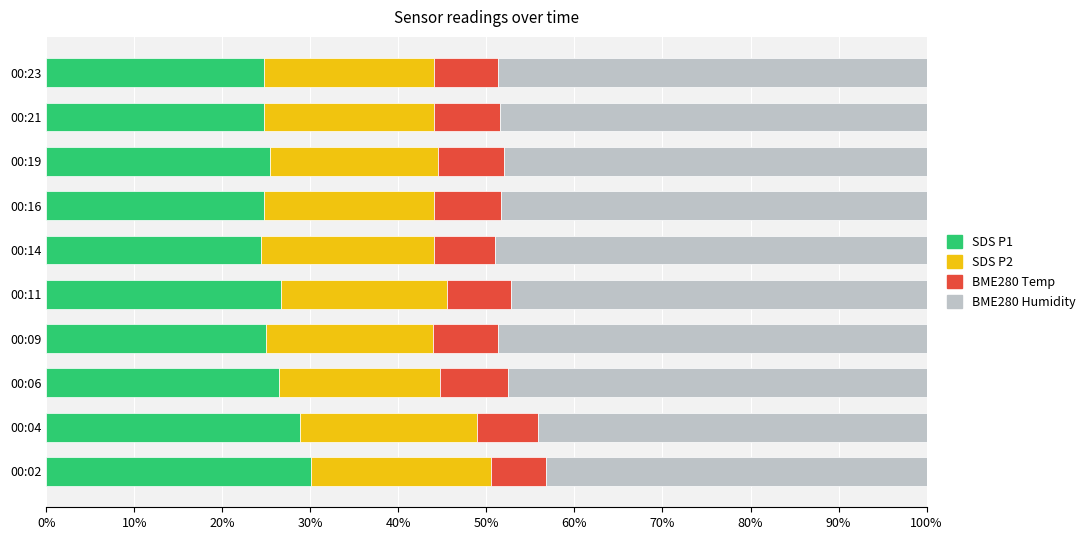

What is the total value across all series at 00:04?

100.0